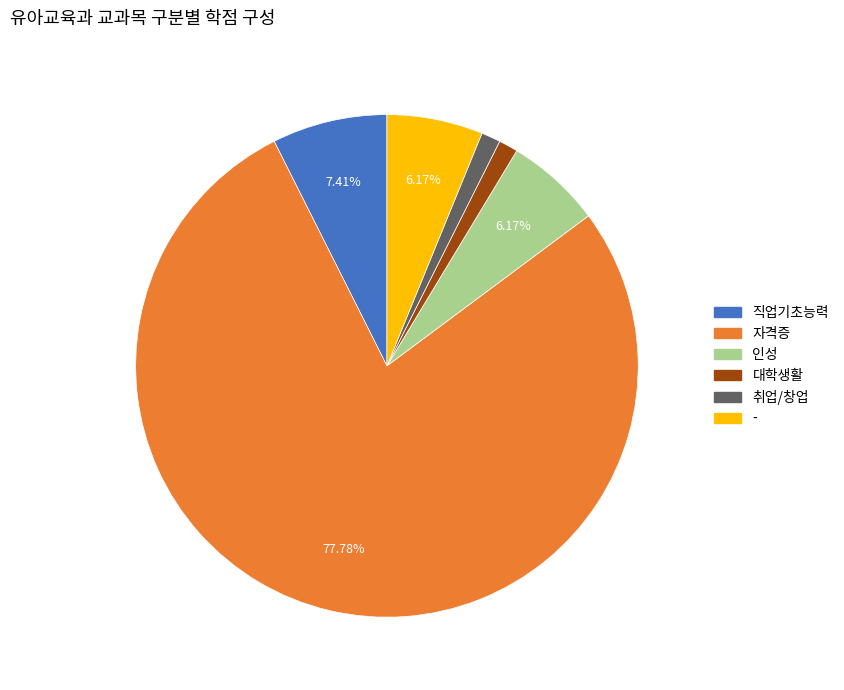

To the nearest percent, what is the combined percentage of 자격증 and 직업기초능력?

85%